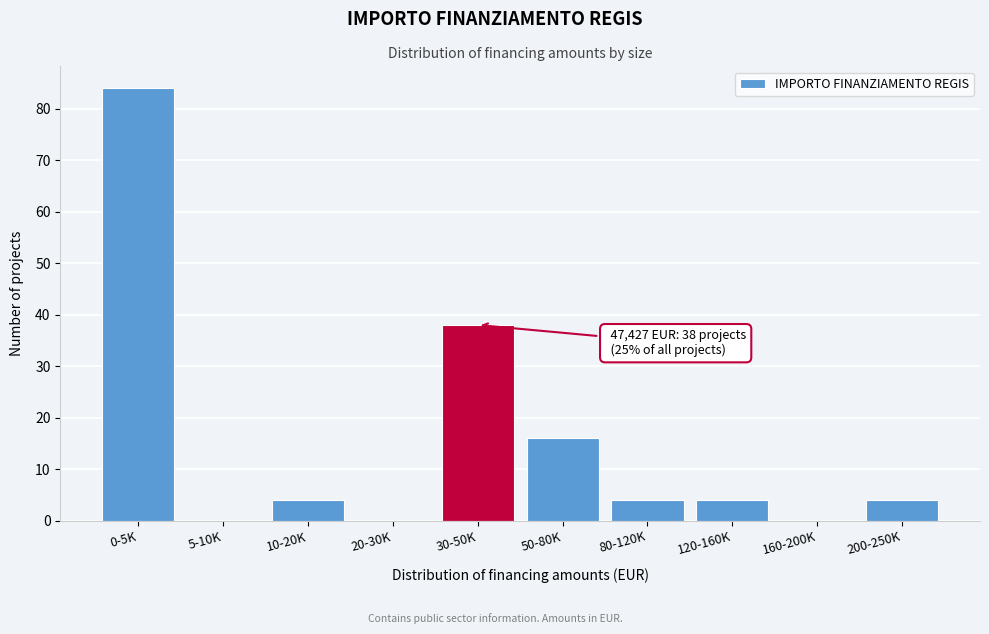

Reading left to right, transcribe all the data shown in this chart.

0-5K=84	5-10K=0	10-20K=4	20-30K=0	30-50K=38	50-80K=16	80-120K=4	120-160K=4	160-200K=0	200-250K=4